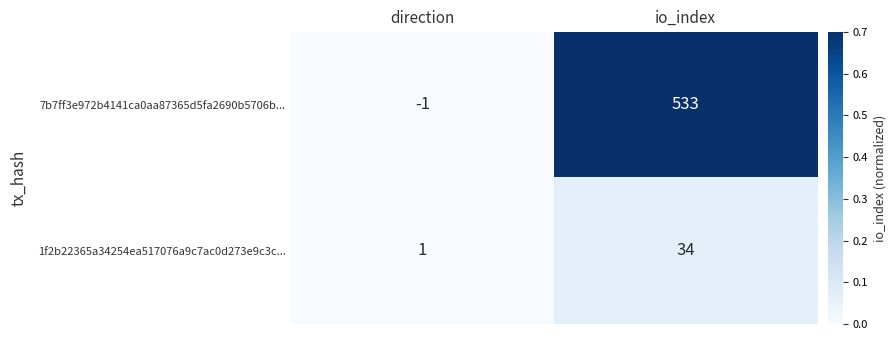

Which series has the widest spread of values?

7b7ff3e972b4141ca0aa87365d5fa2690b5706b...